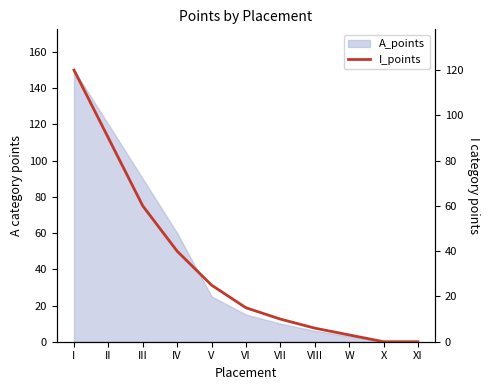

Reading left to right, transcribe all the data shown in this chart.

120	90	60	40	25	15	10	6	3	0	0